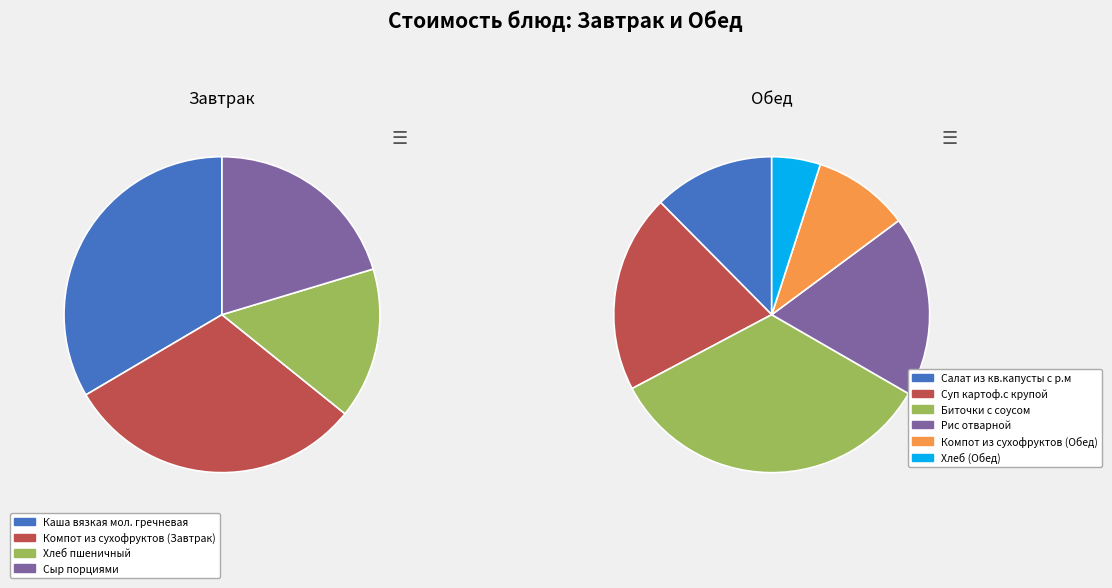

The Компот из сухофруктов (Завтрак) slice represents 1% of the pie. True or false?

False